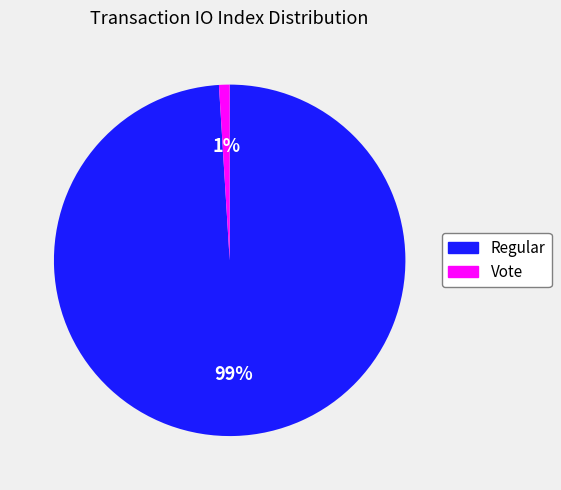

To the nearest percent, what is the average slice percentage?

50%